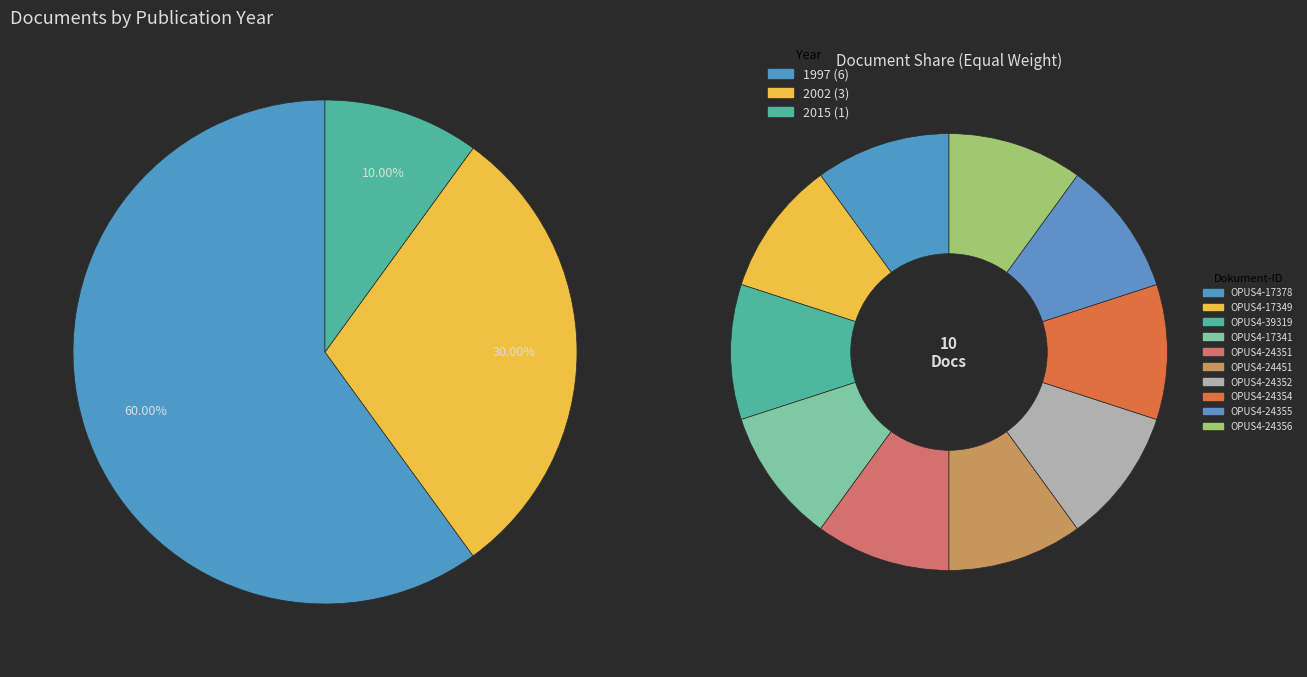

What percentage is the OPUS4-24451 slice, to the nearest percent?

10%